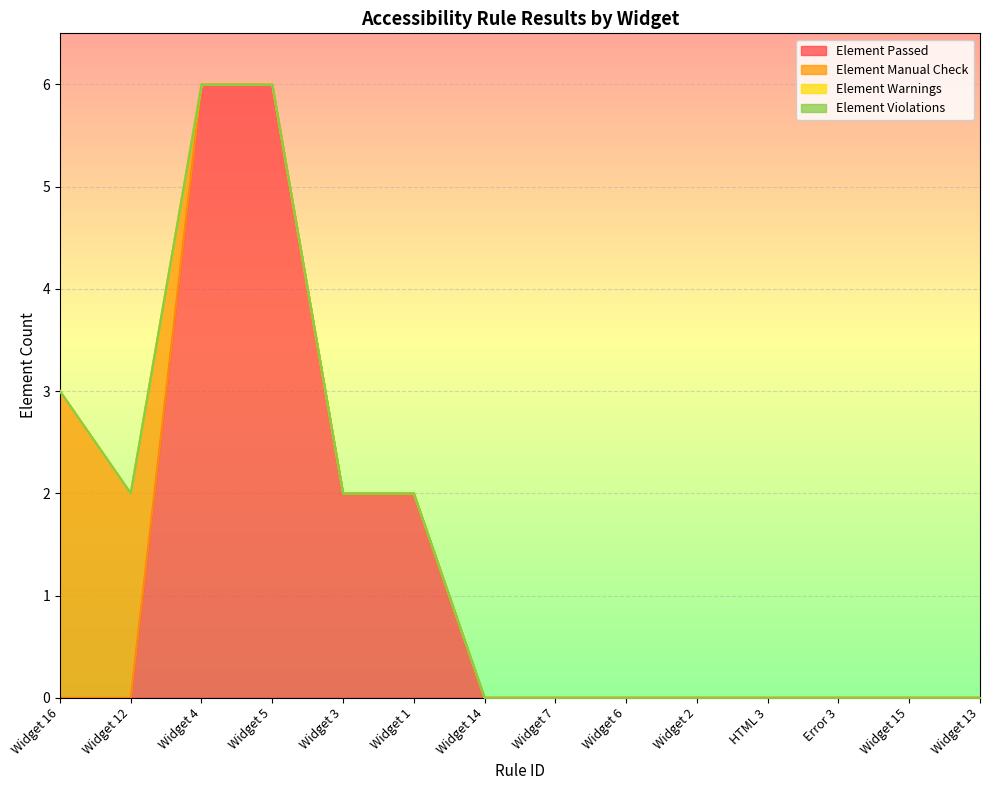

True or false: Element Violations has more than 1 points higher than both neighbors.

False